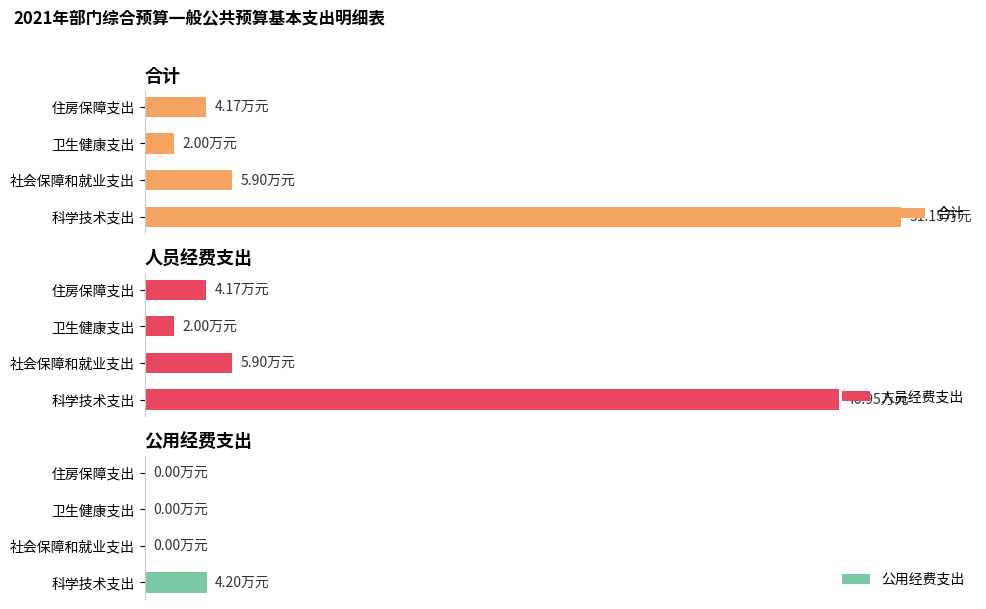

The value of 公用经费支出 at 社会保障和就业支出 is 2.3. True or false?

False